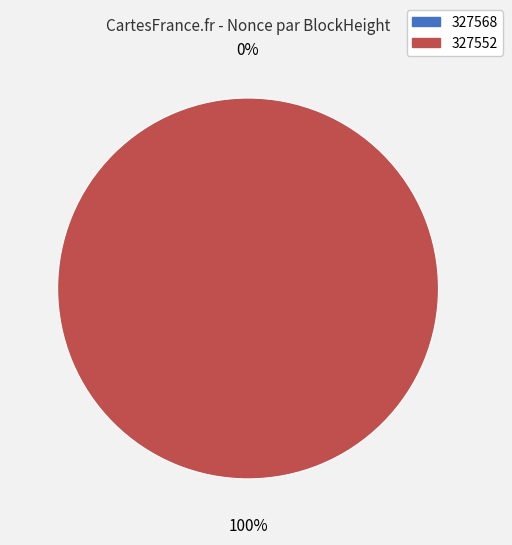

What percentage is the 327552 slice, to the nearest percent?

100%